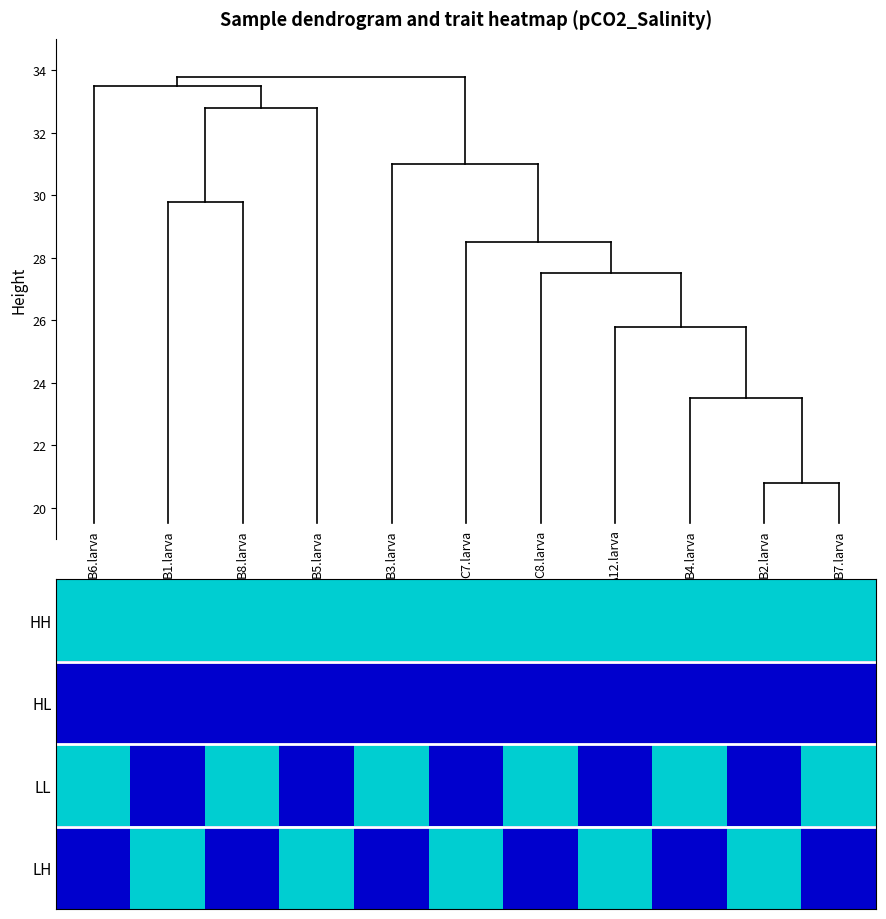

Rank the series by their maximum value, from highest to lowest.

HH, LL, LH, HL